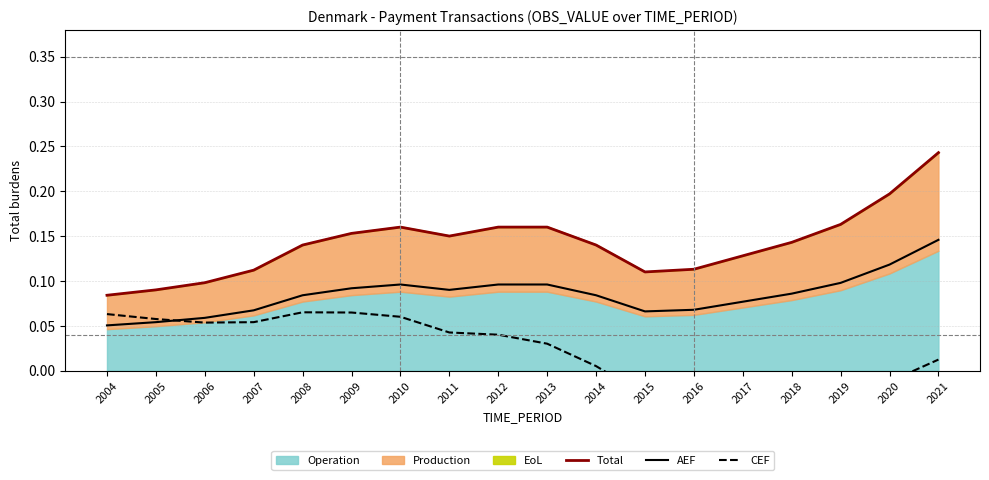

Which series changed the most between 2006 and 2008?

Total